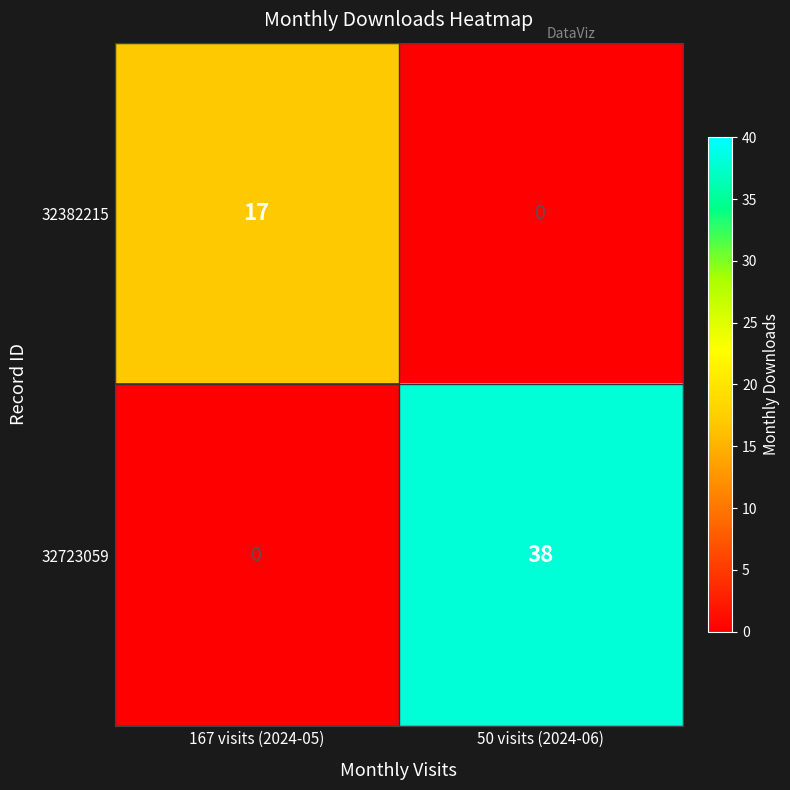

Reading left to right, list all the values displayed in this chart.

32382215: 167 visits (2024-05)=17	50 visits (2024-06)=0
32723059: 167 visits (2024-05)=0	50 visits (2024-06)=38